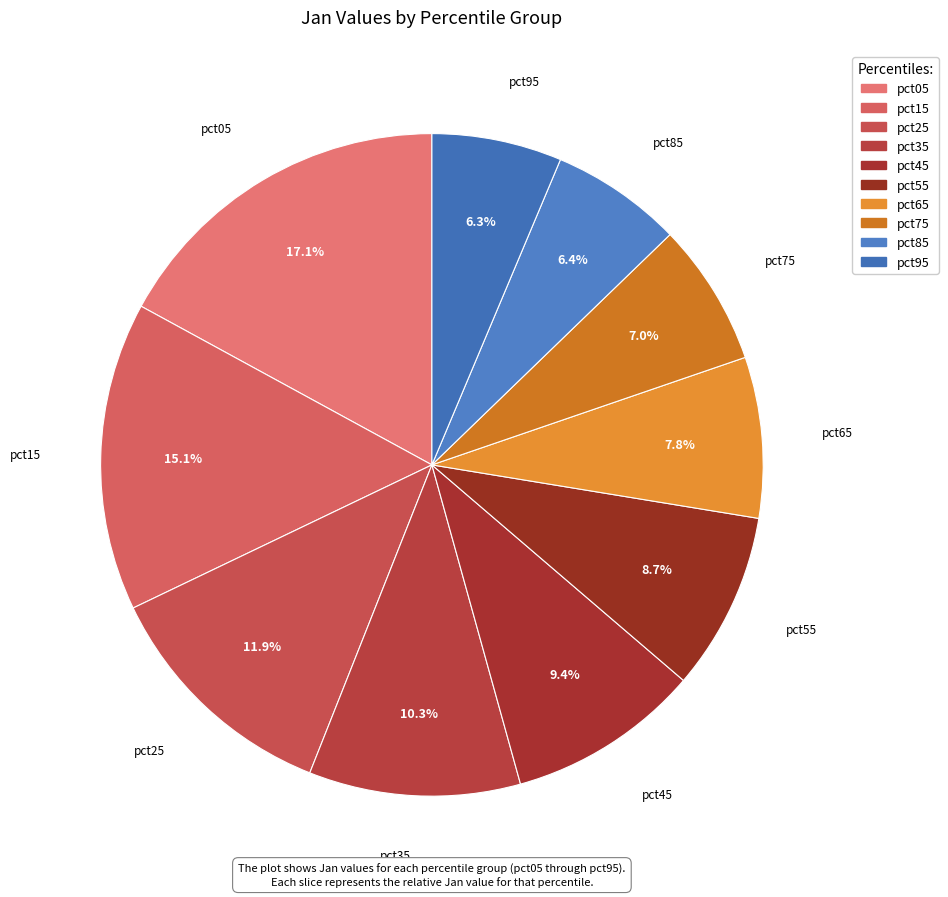

How many segments does this pie chart have?

10